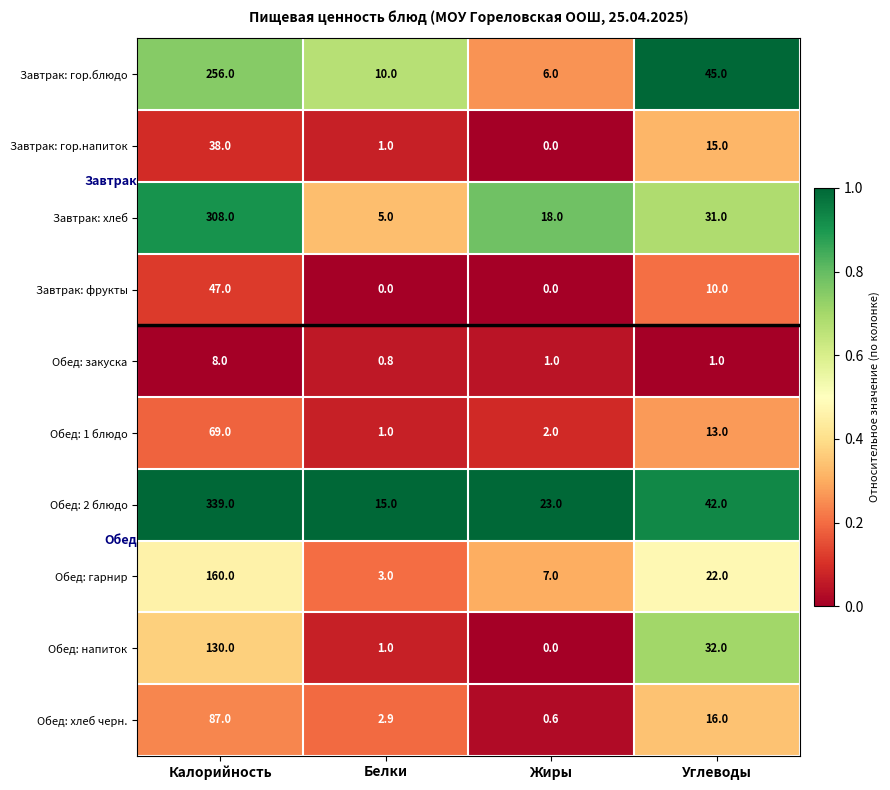

Where is Завтрак: гор.блюдо nearest to the value 131?

Углеводы